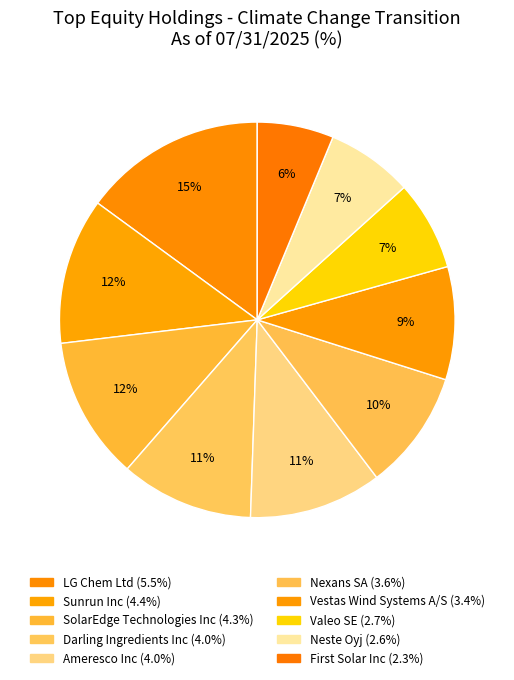

To the nearest percent, what is the difference between the largest and smallest slice percentages?

9%